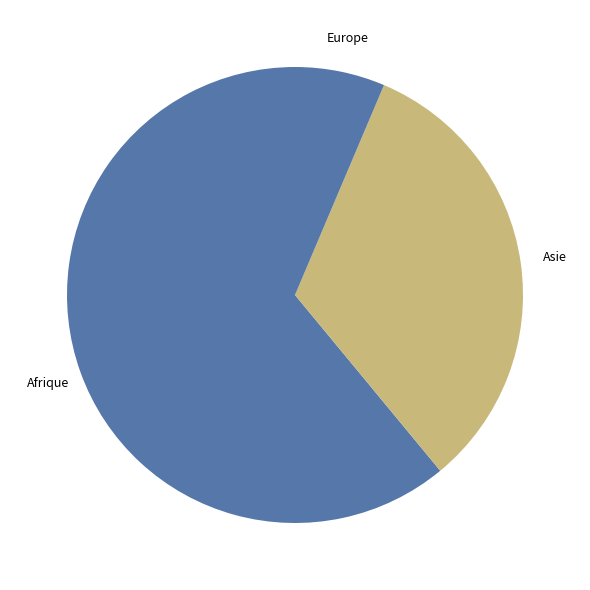

Rank the categories by value from lowest to highest.

Europe, Asie, Afrique